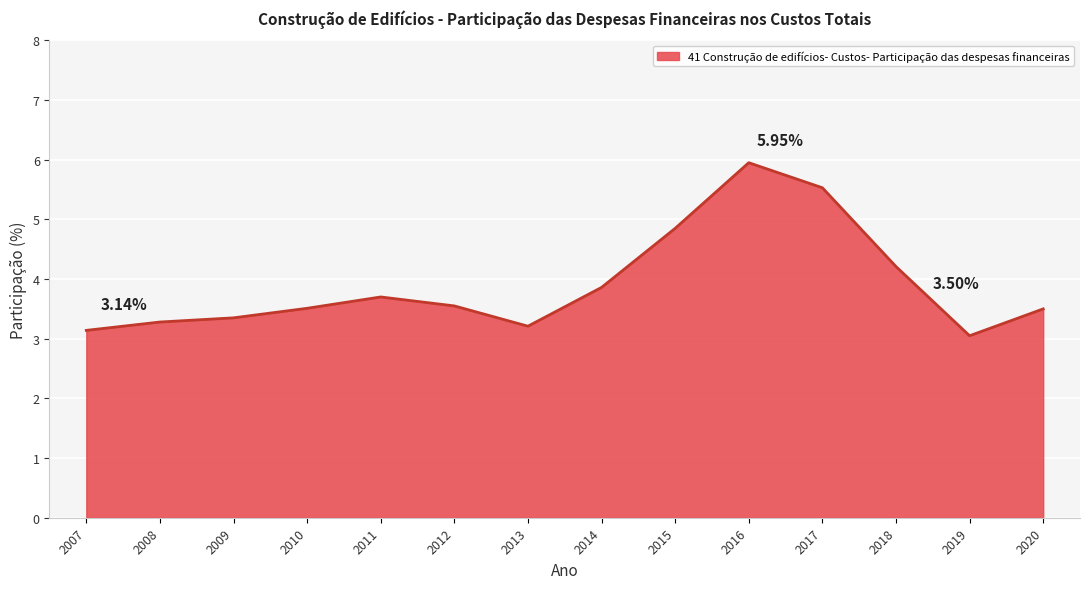

What is the change in value from 2011 to 2020?

-0.2